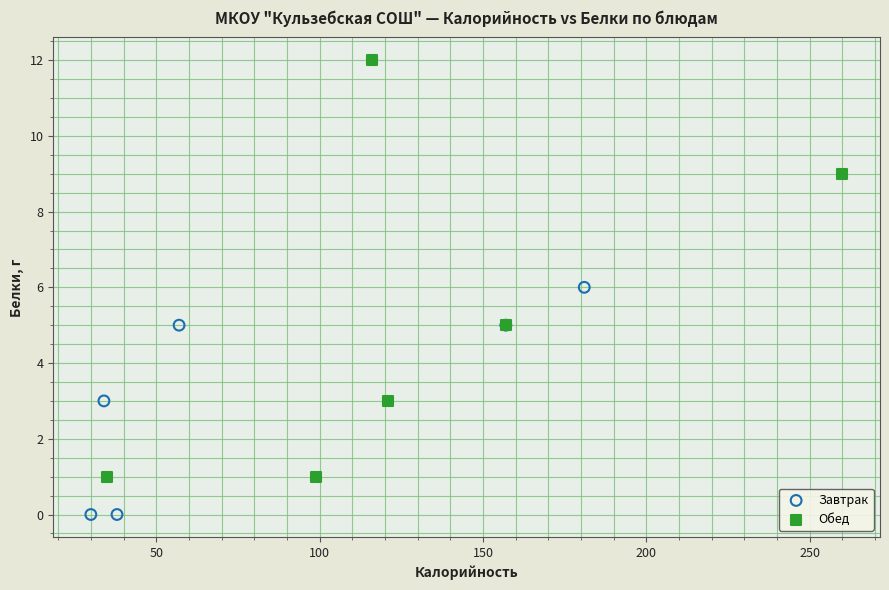

Which series has the widest spread of Y values?

Обед